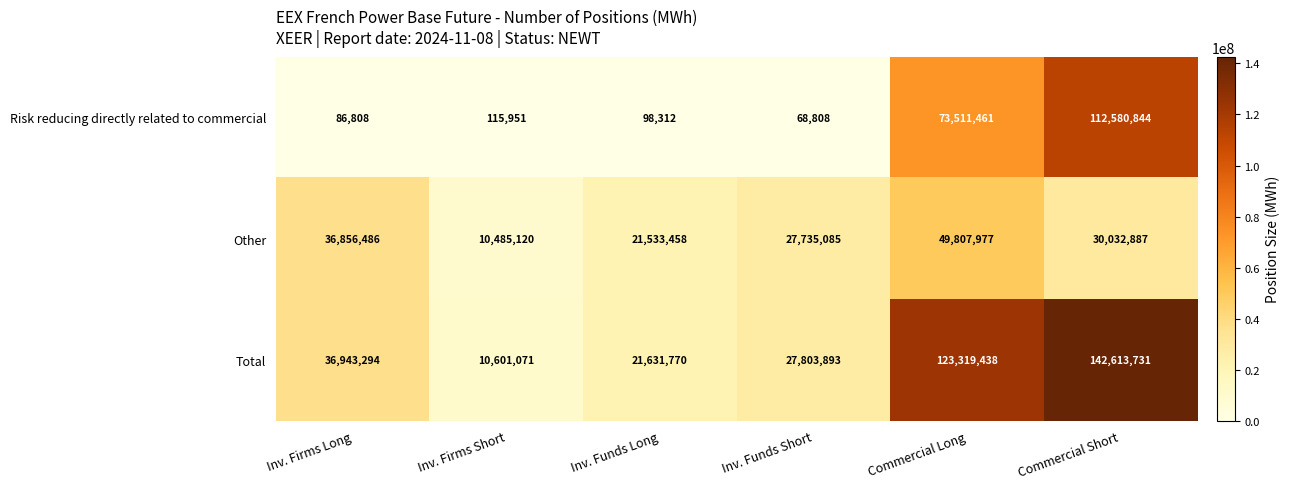

At how many categories does at least one series exceed 131458652?

1